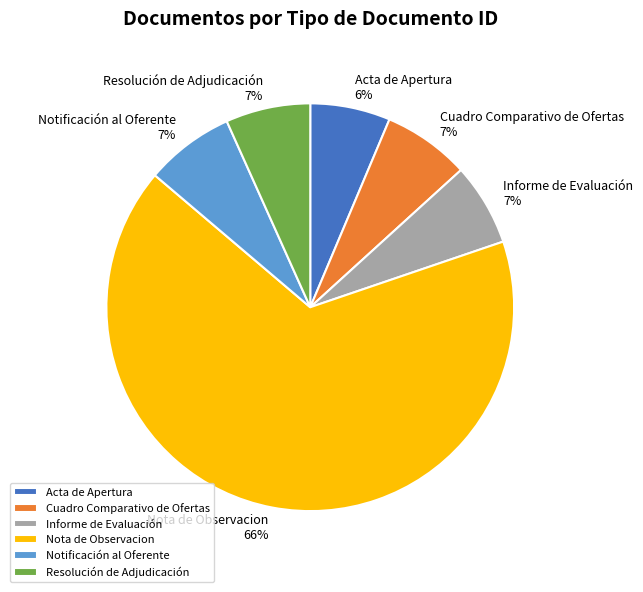

Is there any slice that represents more than half of the pie?

Yes